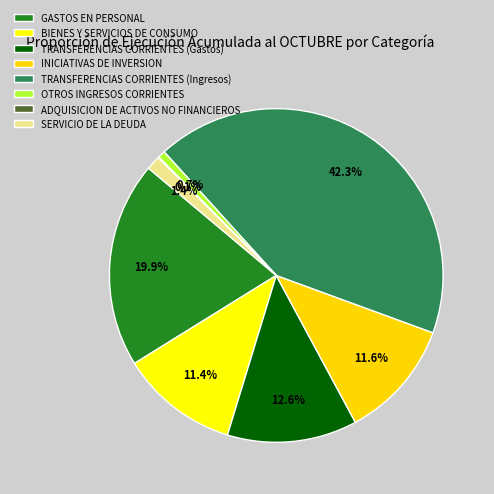

Count the number of slices in the pie.

8